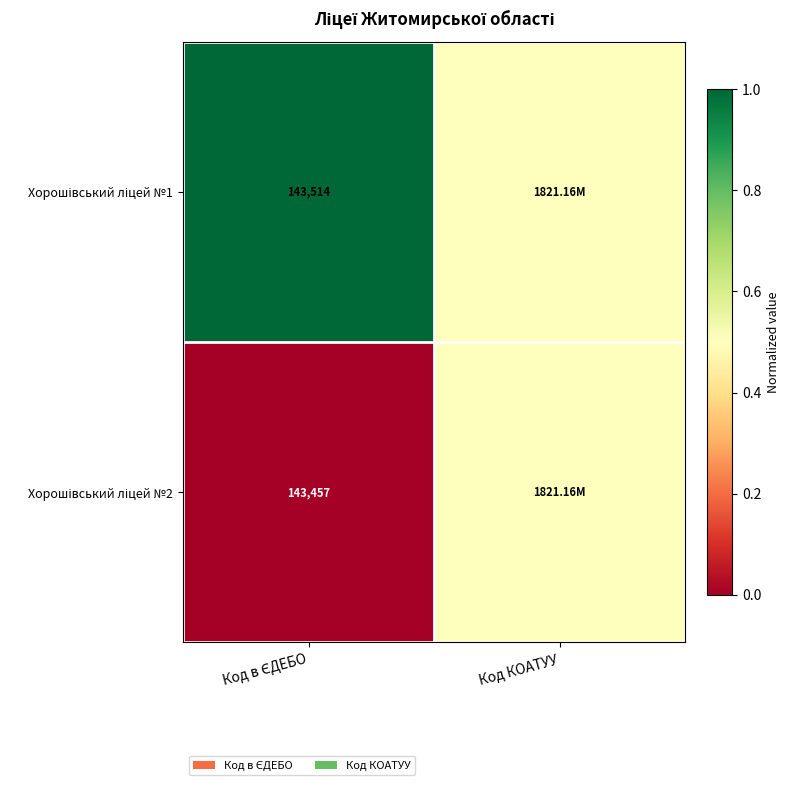

Is it true that Хорошівський ліцей №2 equals 0.1 at Код КОАТУУ?

False